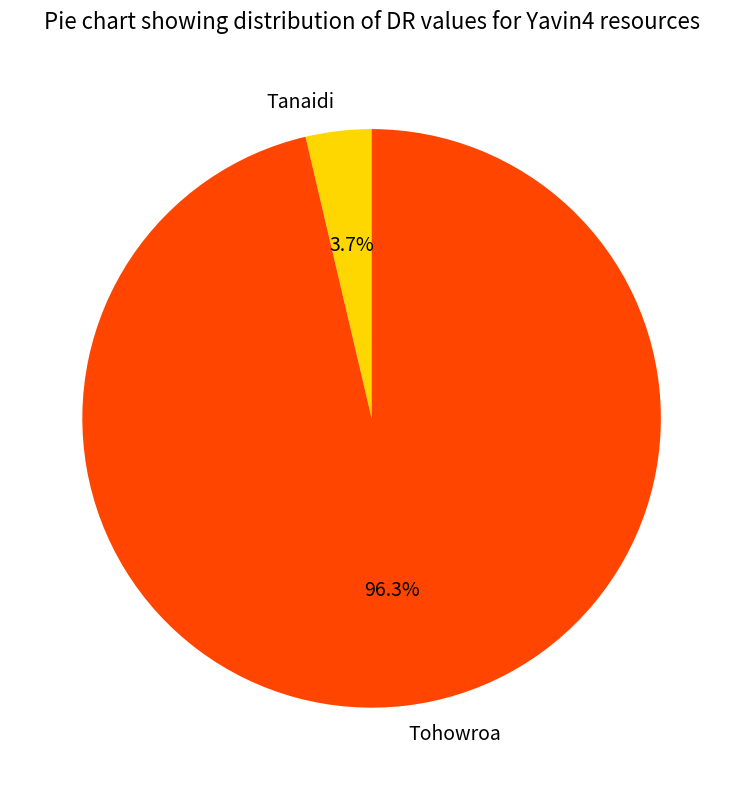

To the nearest percent, what is the average slice percentage?

50%